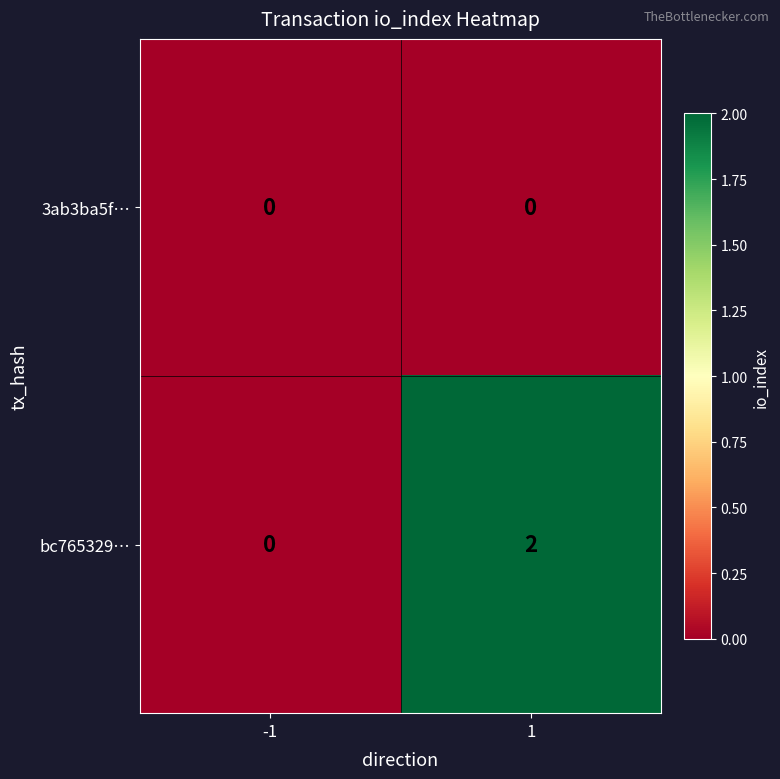

Which series has the largest total across all categories?

bc765329…